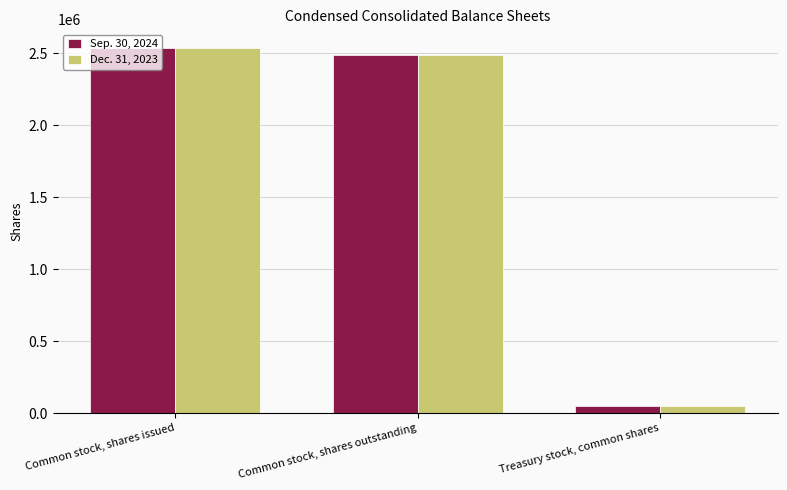

What is the maximum value for Dec. 31, 2023?

2534969